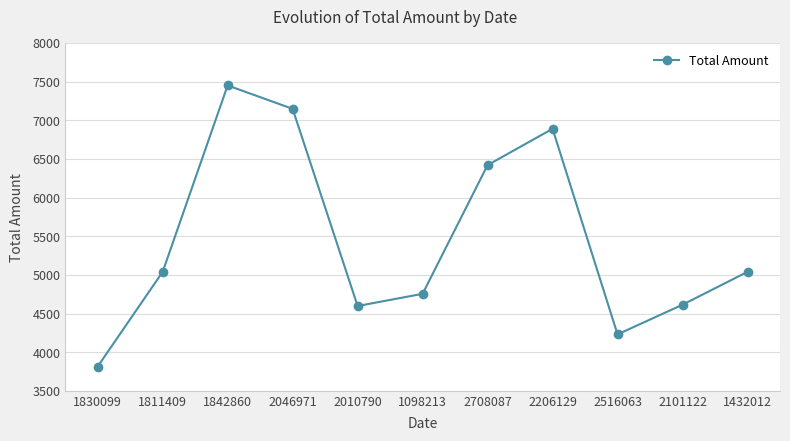

How many points are higher than both their immediate neighbors (excluding endpoints)?

2